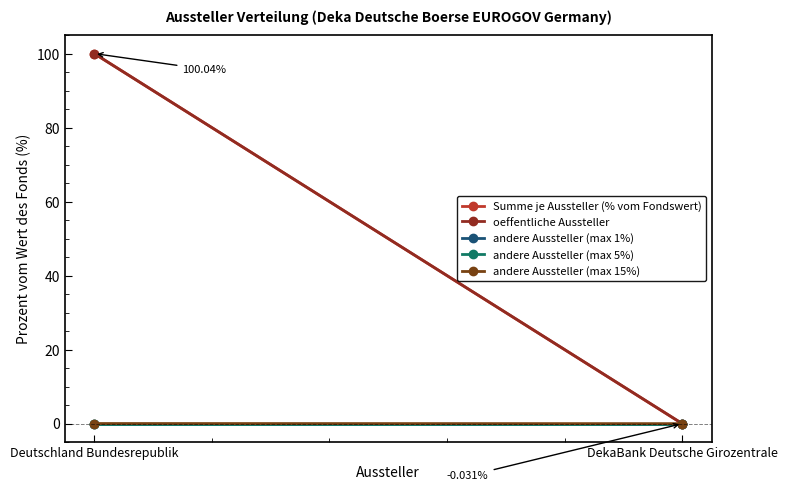

Reading right to left, transcribe all the data shown in this chart.

Summe je Aussteller (% vom Fondswert): -0.0	100.0
oeffentliche Aussteller: 0.0	100.0
andere Aussteller (max 1%): 0.0	0.0
andere Aussteller (max 5%): 0.0	0.0
andere Aussteller (max 15%): -0.0	0.0